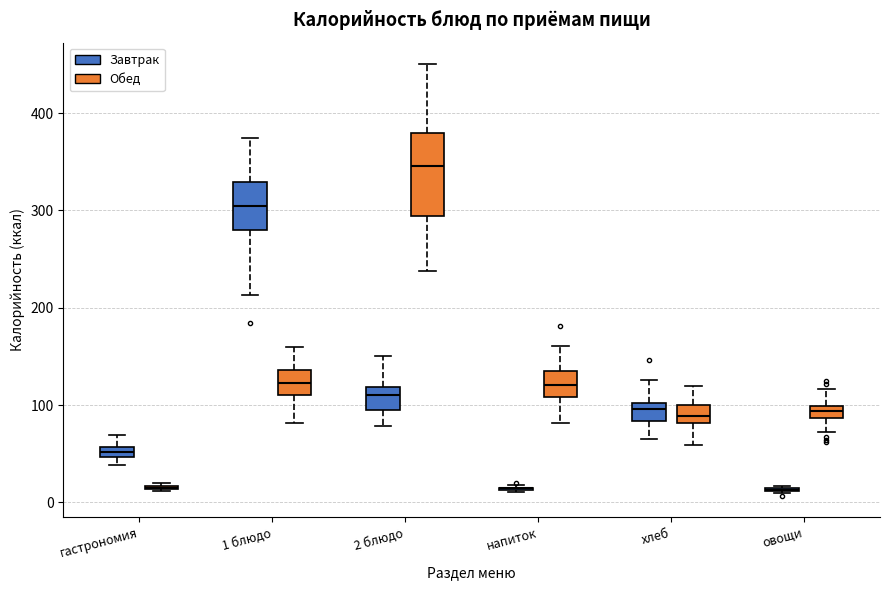

Comparing the boxes themselves (not the whiskers), which one is the tallest?

2 блюдо (Обед)